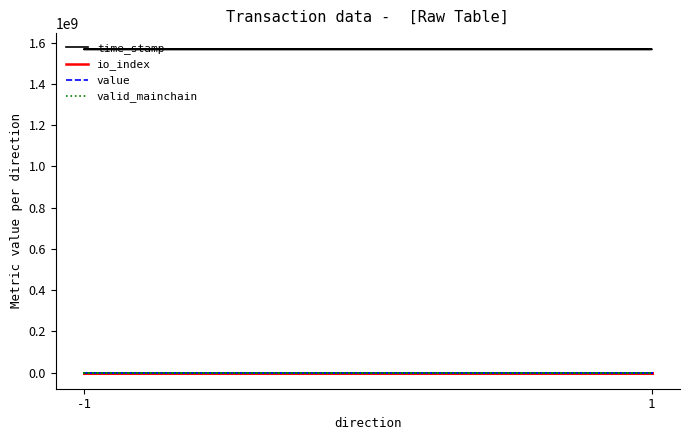

What are all the series names shown in the legend?

time_stamp, io_index, value, valid_mainchain